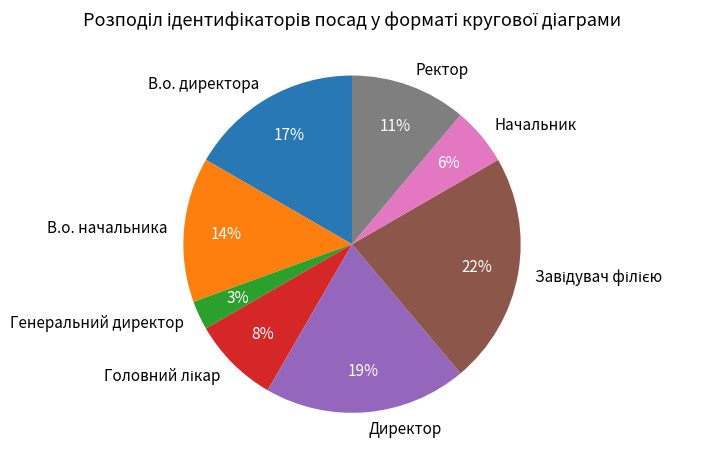

To the nearest percent, what is the difference between the largest and smallest slice percentages?

19%